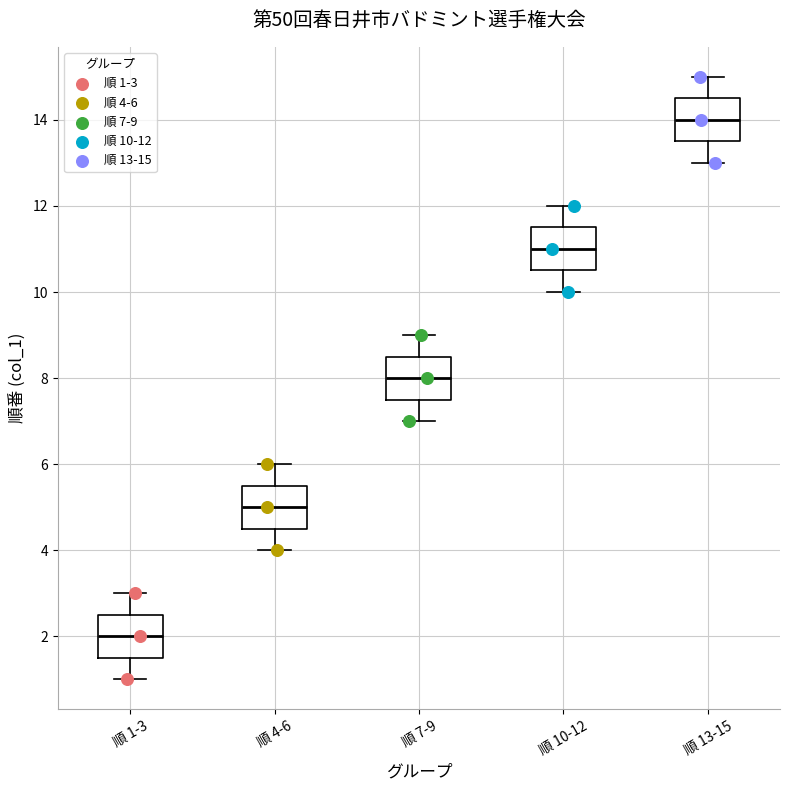

Reading left to right, transcribe this box plot: for each box, give where its median line is, the range the box spans, and where its two whiskers end, as read against the y-axis. The values are not printed on the chart, so give them approximately, as read against the axis.

順 1-3: median 2.0, box 1.6 to 2.6, whiskers 1.0 to 3.0
順 4-6: median 5.0, box 4.6 to 5.6, whiskers 4.0 to 6.0
順 7-9: median 8.0, box 7.6 to 8.6, whiskers 7.0 to 9.0
順 10-12: median 11.0, box 10.6 to 11.6, whiskers 10.0 to 12.0
順 13-15: median 14.0, box 13.6 to 14.6, whiskers 13.0 to 15.0